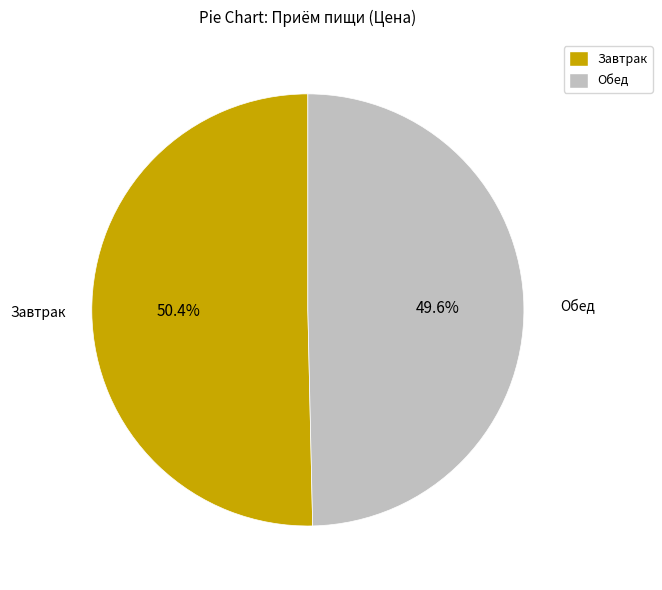

To the nearest percent, what is the difference between the largest and smallest slice percentages?

1%